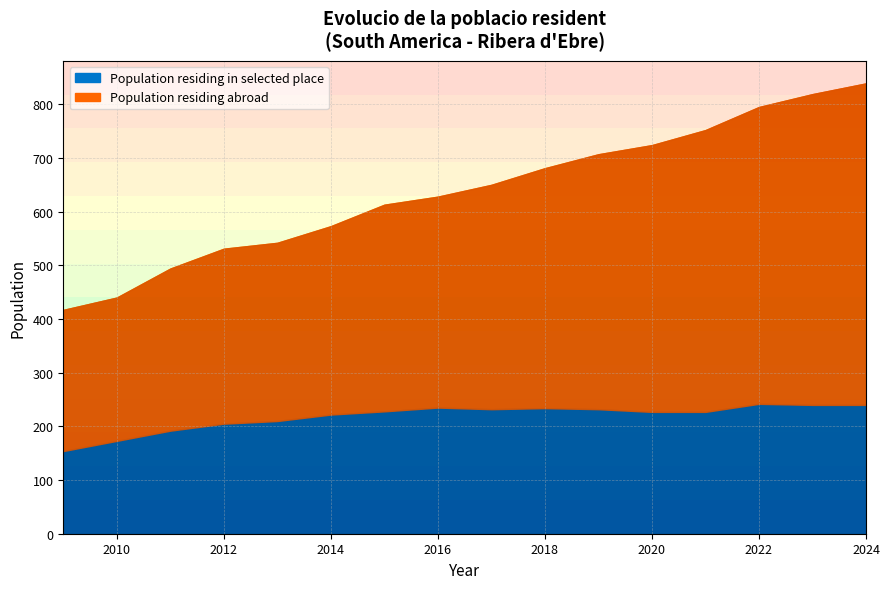

True or false: Population residing abroad and Population residing in selected place intersect in this chart.

False